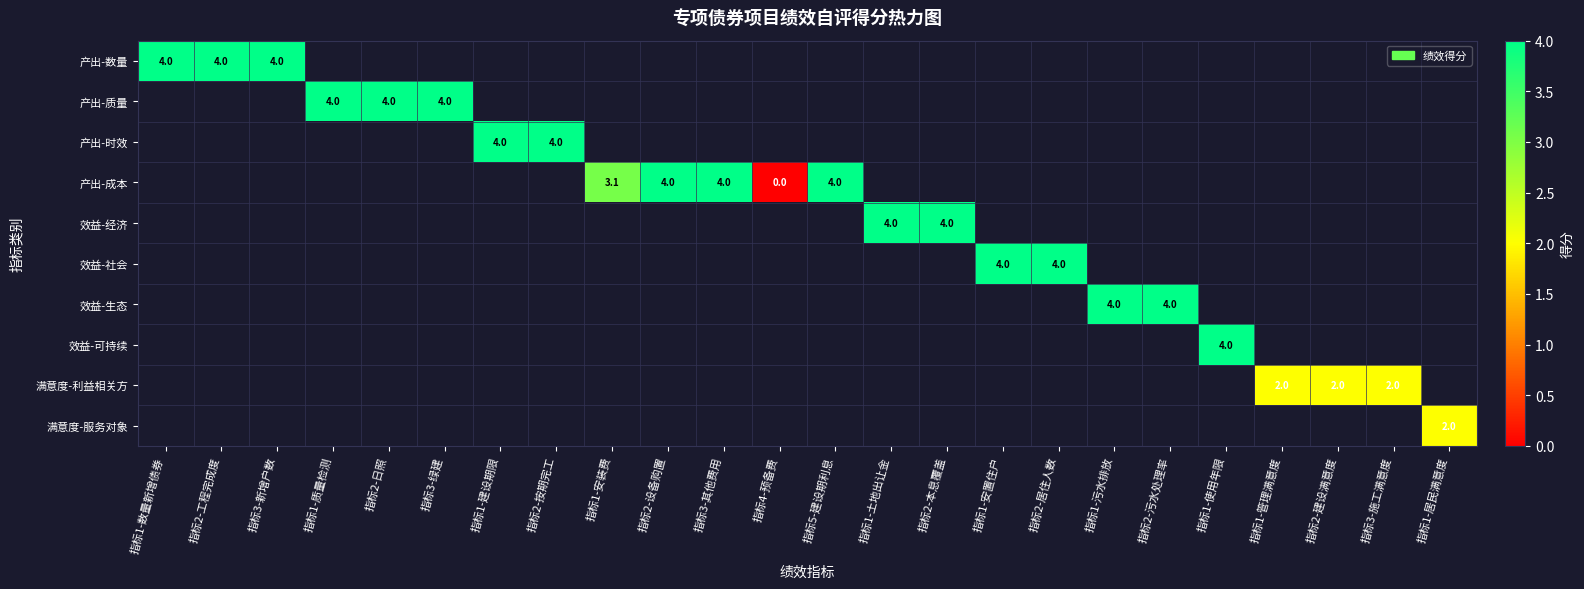

The 产出-数量 series shows 4.0 at 指标3-新增户数. True or false?

True